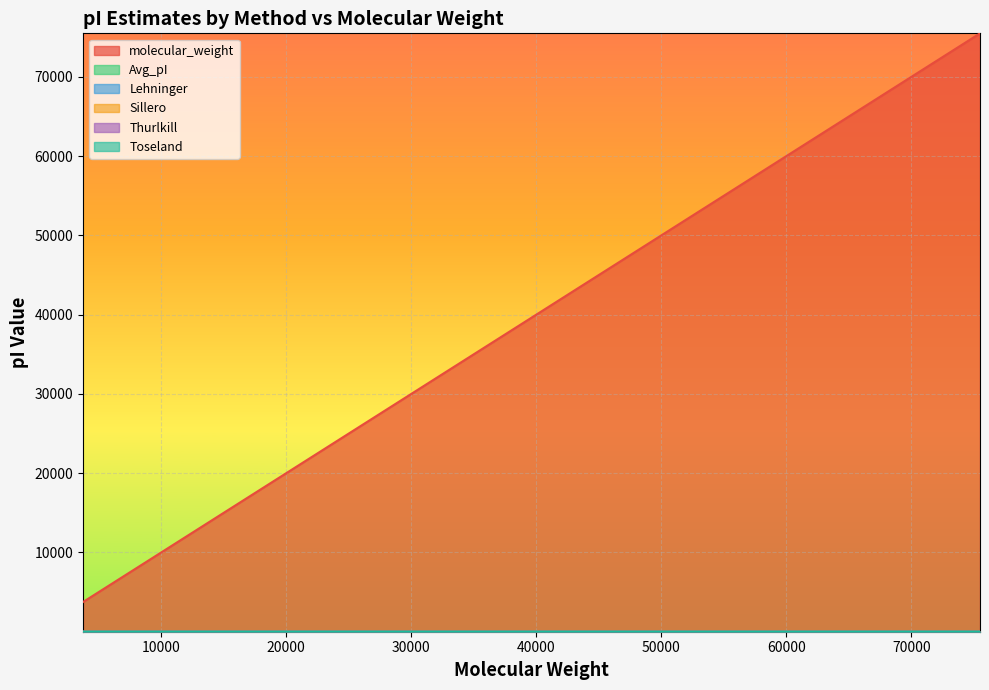

At 10916.24, list the series in order from smallest to largest.

Thurlkill, Toseland, Lehninger, Sillero, Avg_pI, molecular_weight